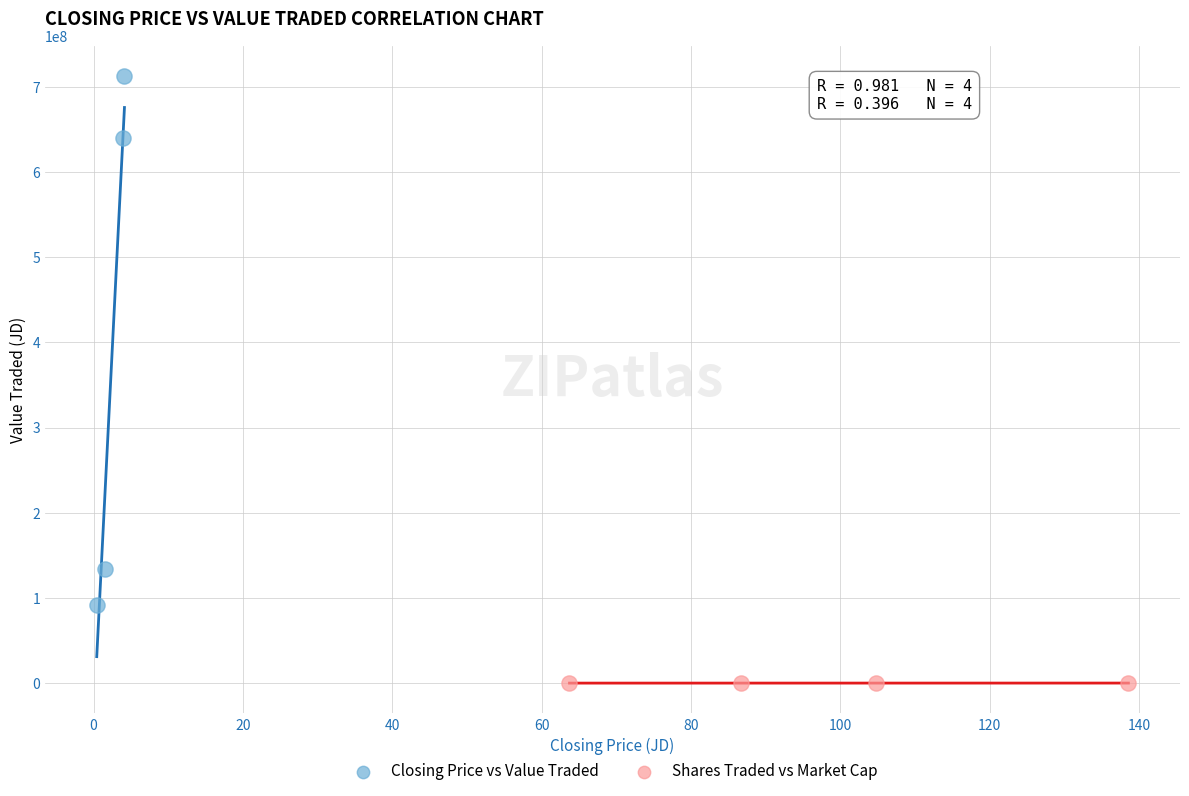

What are all the series names shown in the legend?

Closing Price vs Value Traded, Shares Traded vs Market Cap